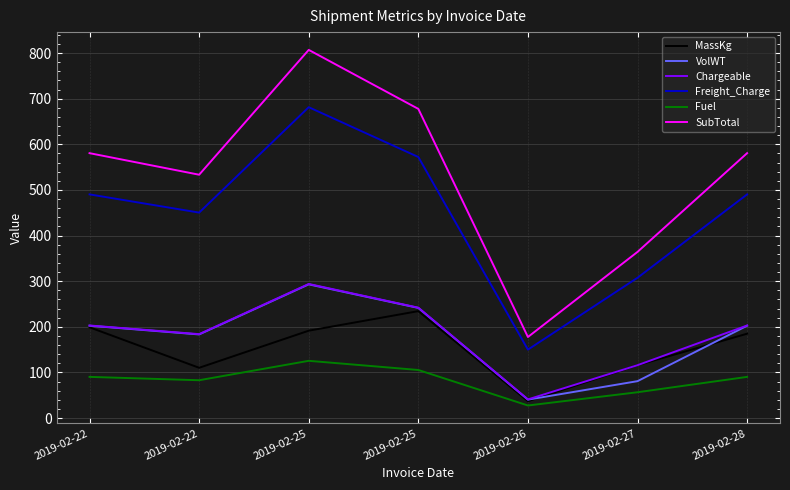

Reading left to right, what are all the values shown in this chart?

MassKg: 199.0	110.3	191.6	234.5	37.0	116.0	185.0
VolWT: 202.5	183.4	293.1	241.5	40.5	81.0	202.5
Chargeable: 203.0	184.0	294.0	242.0	41.0	116.0	203.0
Freight_Charge: 490.3	450.4	681.4	572.2	150.1	307.6	490.3
Fuel: 90.4	83.0	125.6	105.5	27.7	56.7	90.4
SubTotal: 580.7	533.4	807.0	677.7	177.8	364.3	580.7